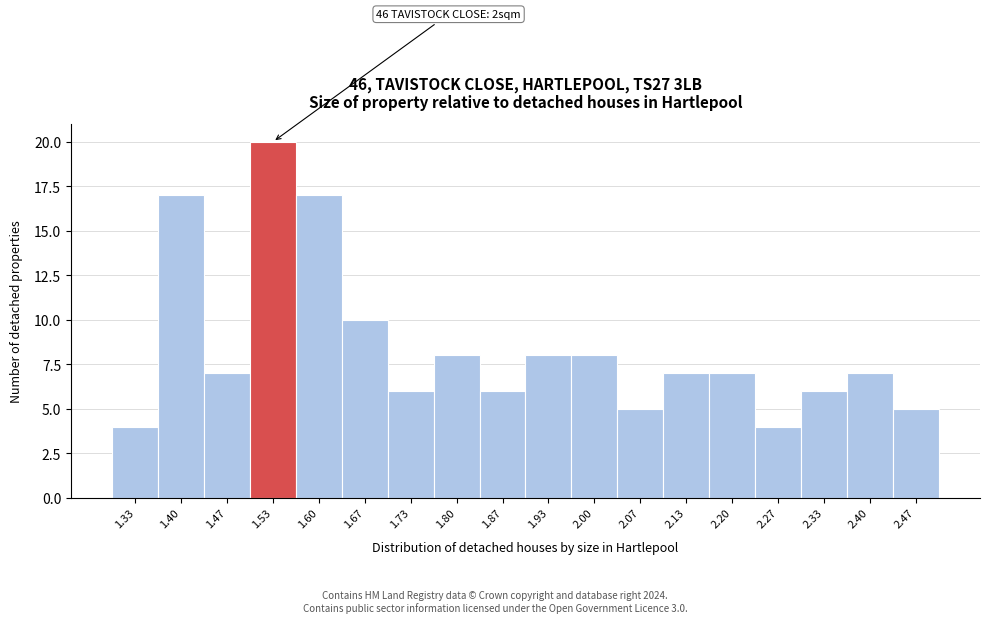

Which range on the x-axis has the tallest bar?

1.50 to 1.57